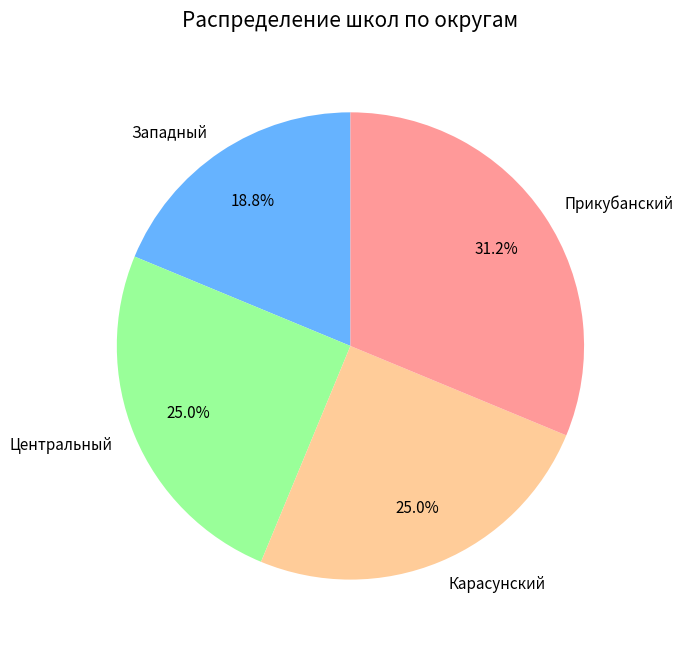

How many slices are in this pie chart?

4